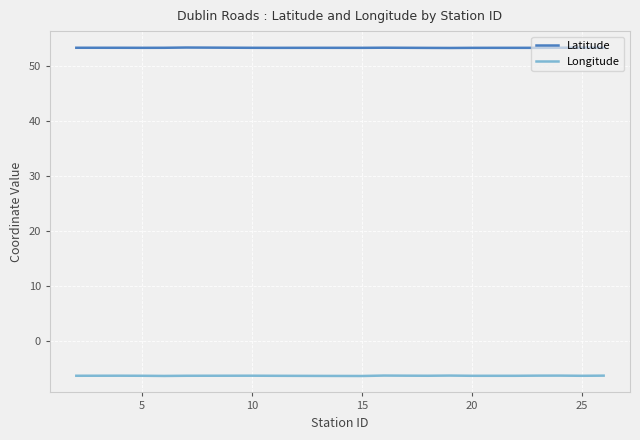

True or false: Latitude and Longitude cross at least once.

False